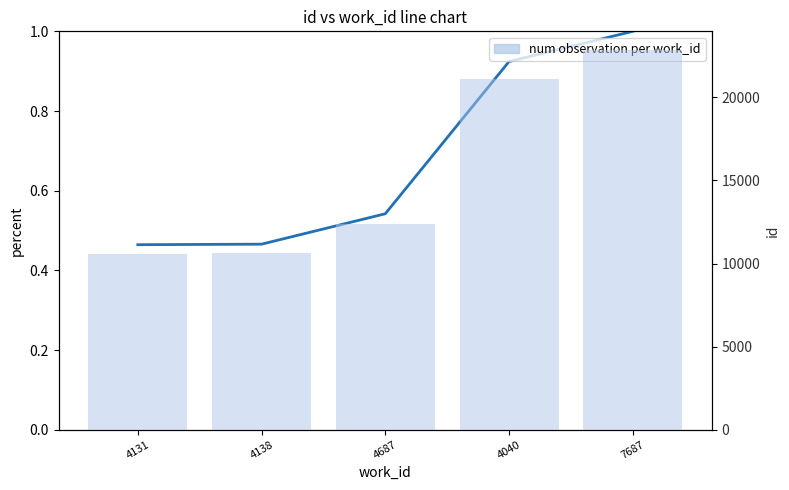

What is the lowest value of the id (normalized) series?

0.5